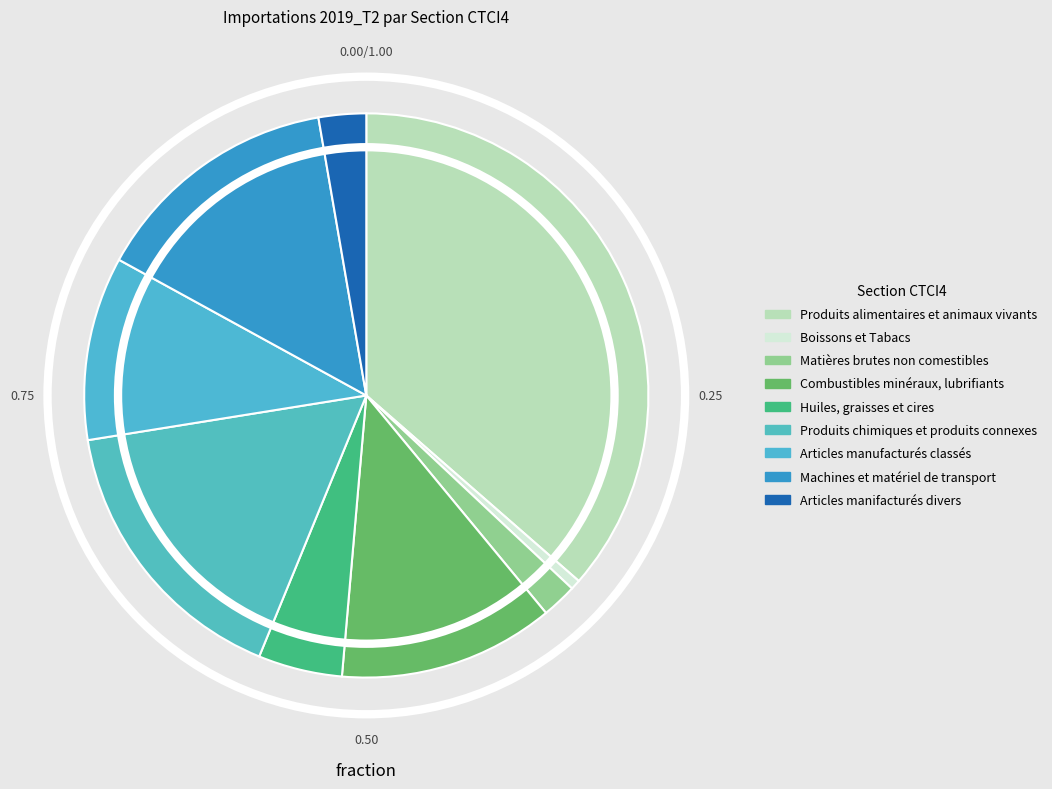

Which category has the smallest portion of the pie?

Boissons et Tabacs